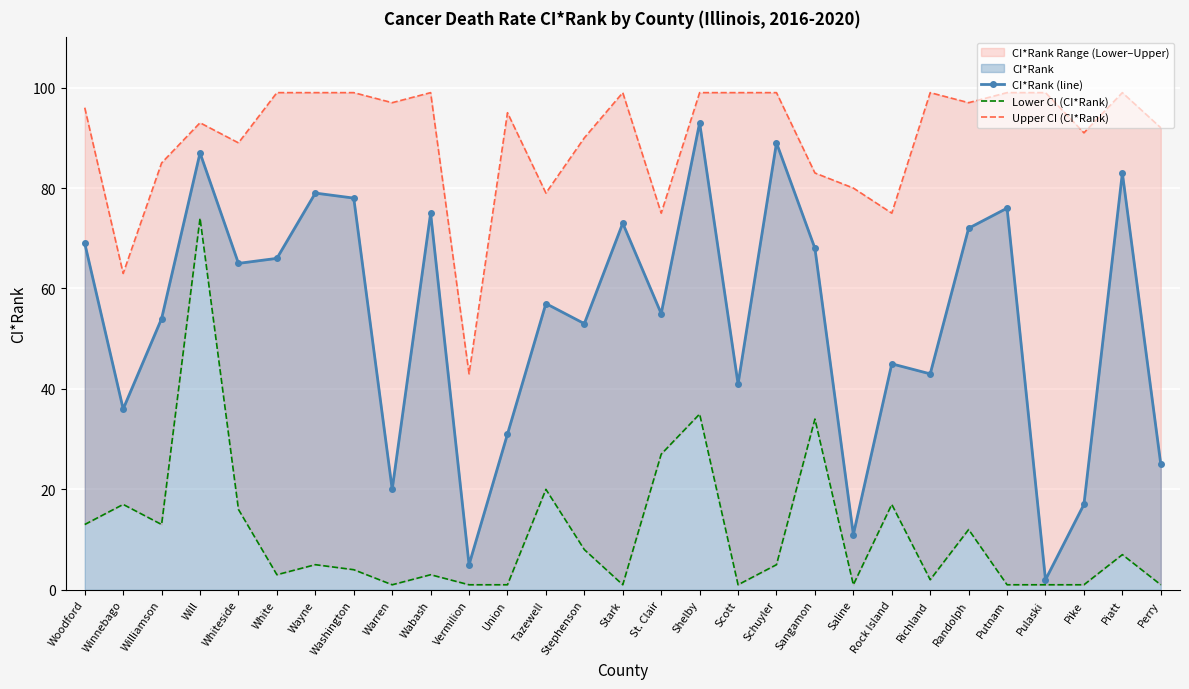

True or false: CI*Rank (line) has more than 2 points higher than both neighbors.

True